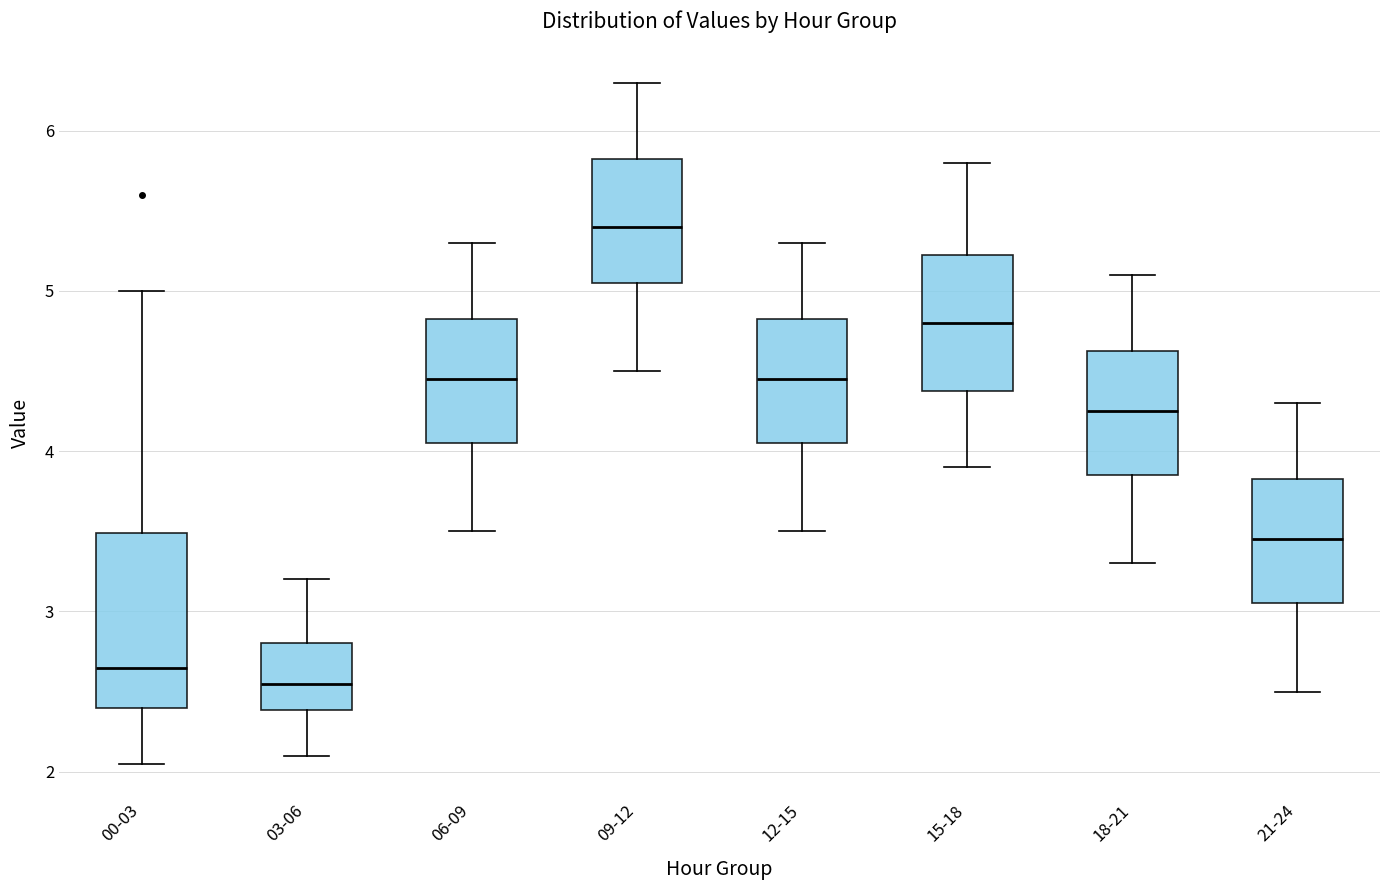

Reading left to right, transcribe this box plot: for each box, give where its median line is, the range the box spans, and where its two whiskers end, as read against the y-axis. The values are not printed on the chart, so give them approximately, as read against the axis.

00-03: median 2.7, box 2.4 to 3.5, whiskers 2.1 to 5.0
03-06: median 2.6, box 2.4 to 2.8, whiskers 2.1 to 3.2
06-09: median 4.5, box 4.1 to 4.8, whiskers 3.5 to 5.3
09-12: median 5.4, box 5.1 to 5.8, whiskers 4.5 to 6.3
12-15: median 4.5, box 4.1 to 4.8, whiskers 3.5 to 5.3
15-18: median 4.8, box 4.4 to 5.2, whiskers 3.9 to 5.8
18-21: median 4.3, box 3.9 to 4.6, whiskers 3.3 to 5.1
21-24: median 3.5, box 3.1 to 3.8, whiskers 2.5 to 4.3